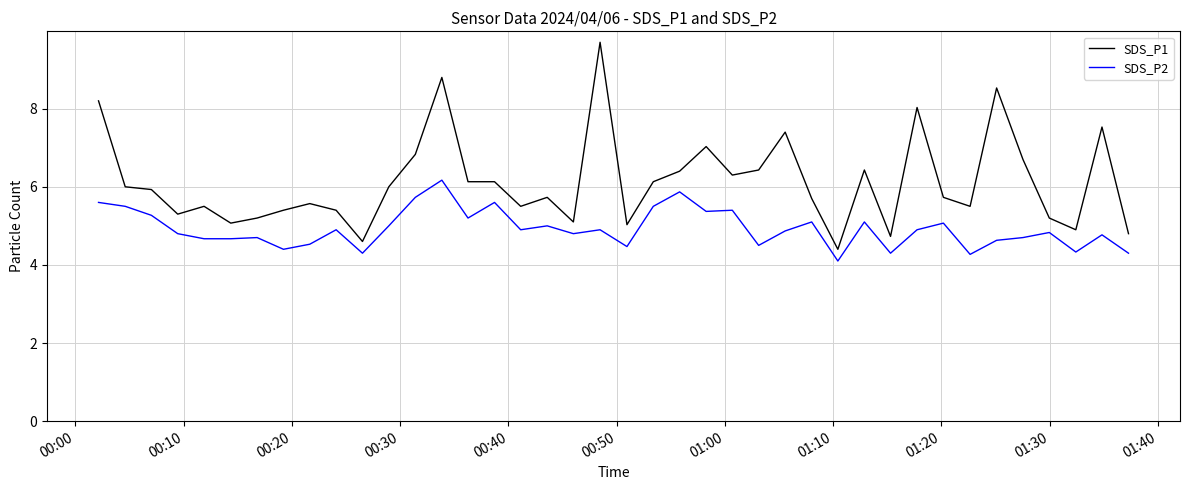

List the series in order of their overall mean, highest first.

SDS_P1, SDS_P2